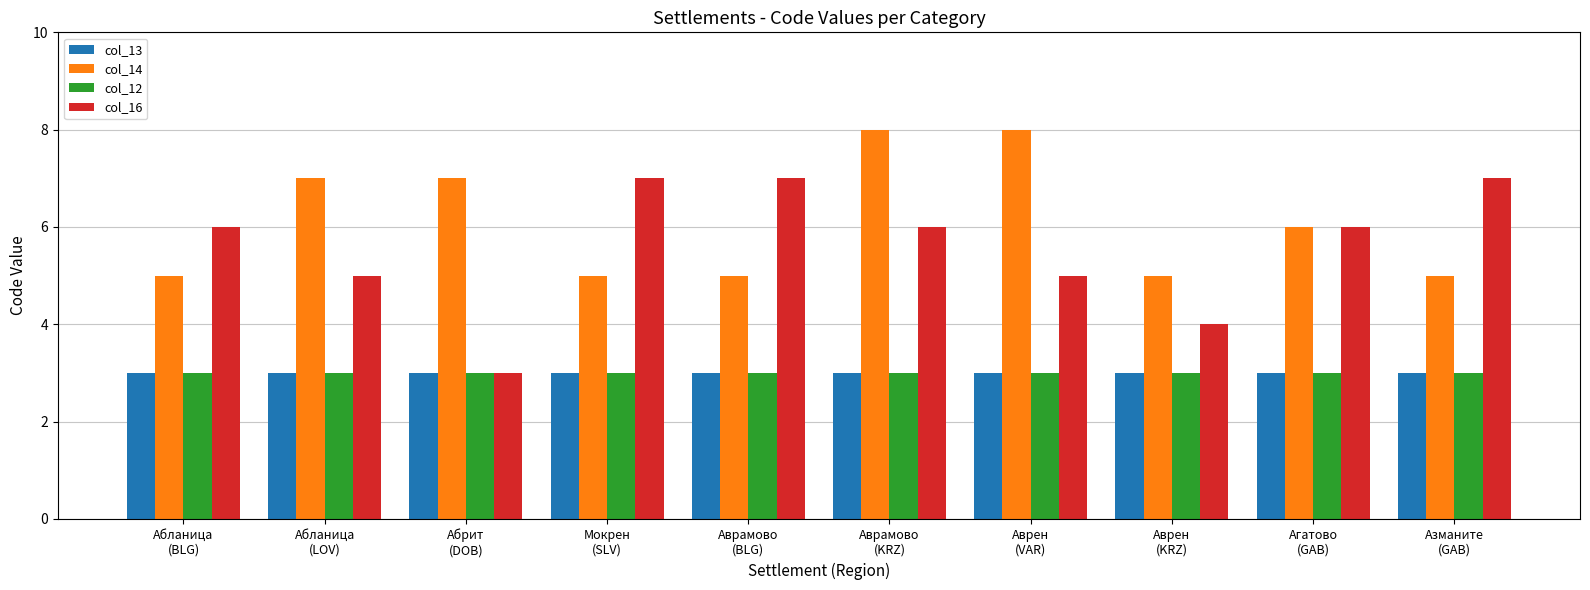

At which category is the sum across all series the highest?

Аврамово
(KRZ)